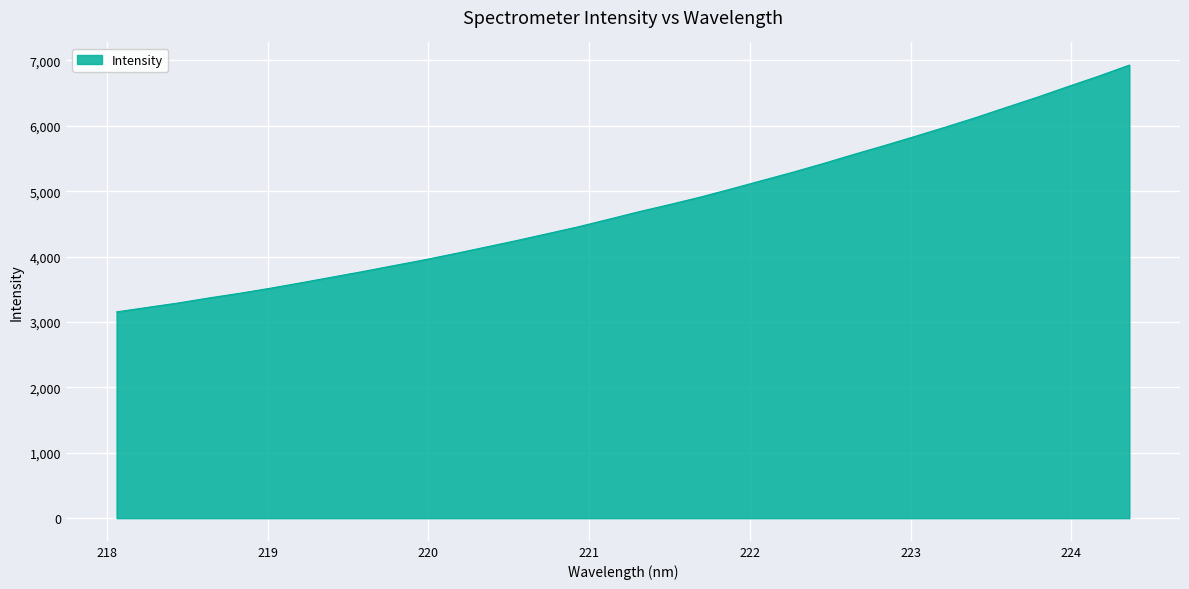

What is the greatest value displayed?

6927.7